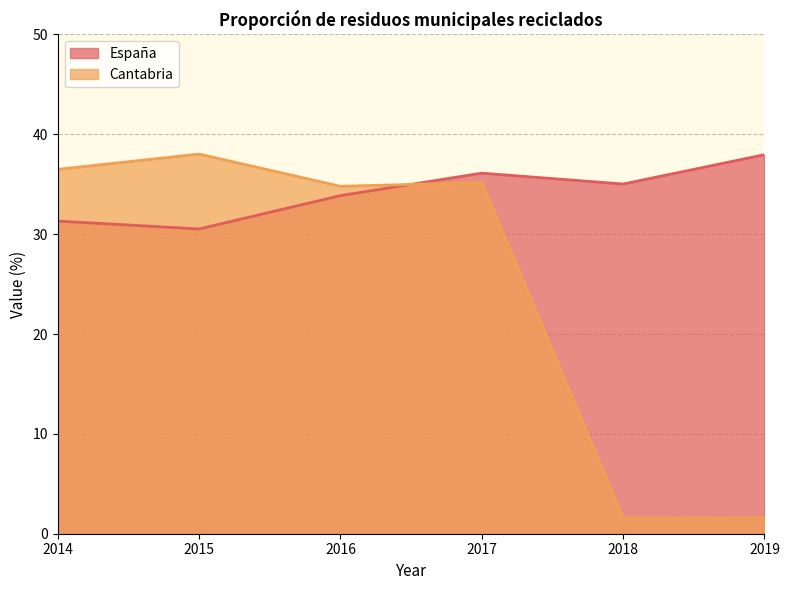

What is the sum of all España values?

204.8